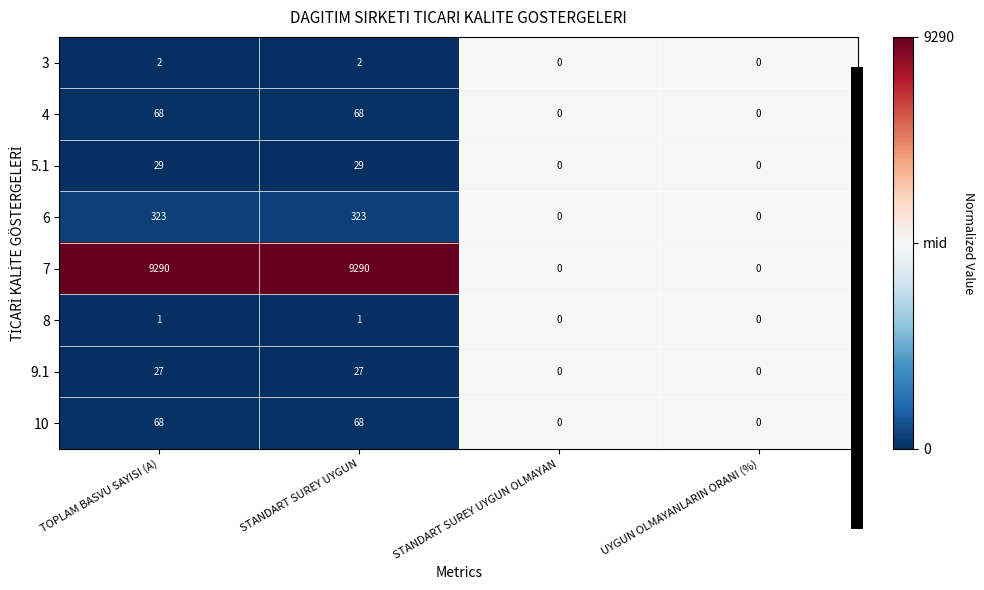

How many distinct data groups are displayed?

8